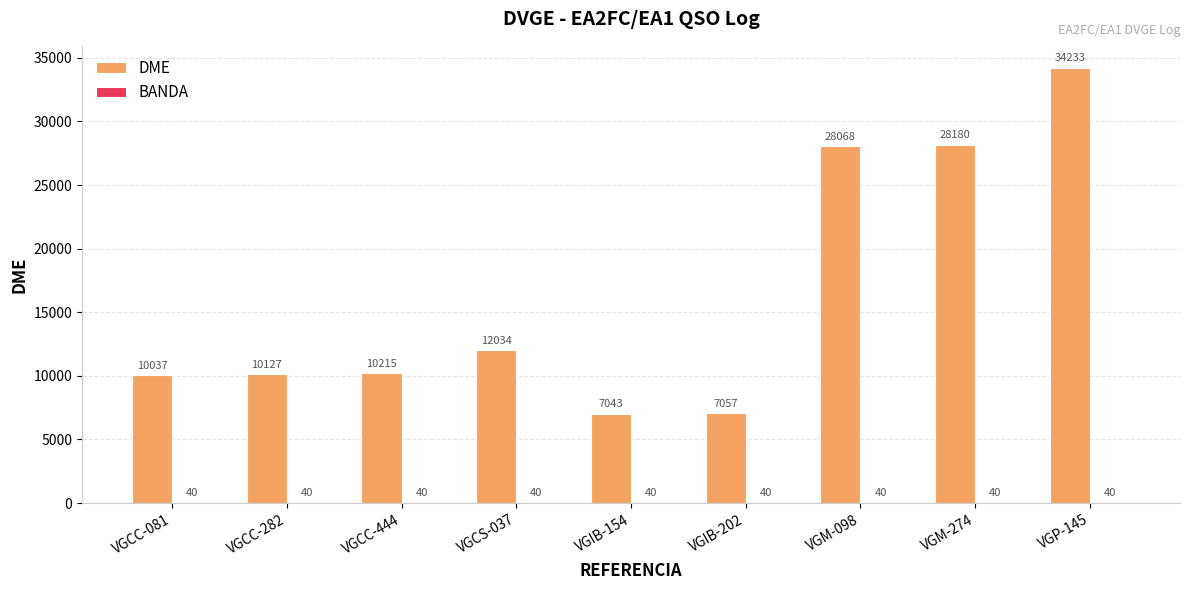

At which category is the sum across all series the highest?

VGP-145